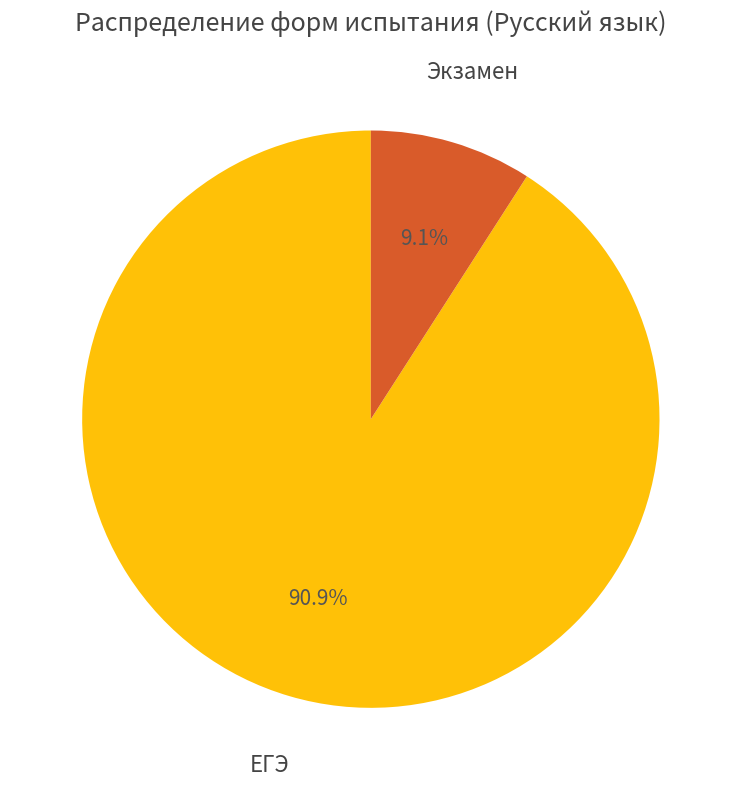

Which has a higher value, Экзамен or ЕГЭ?

ЕГЭ